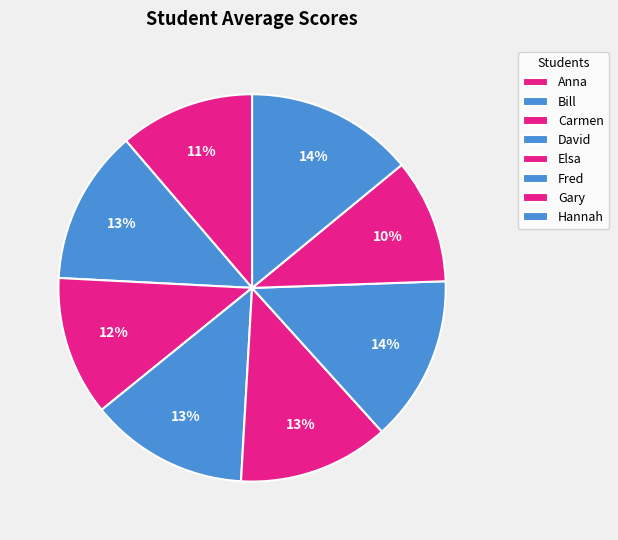

The Elsa slice represents 13% of the pie. True or false?

True